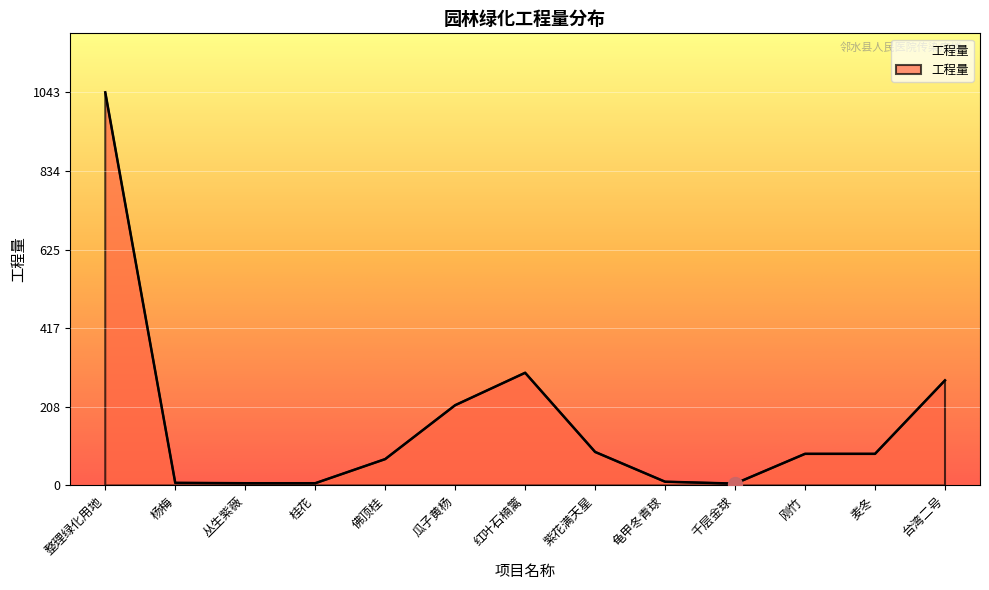

The chart shows a value of 40 at 麦冬. True or false?

False